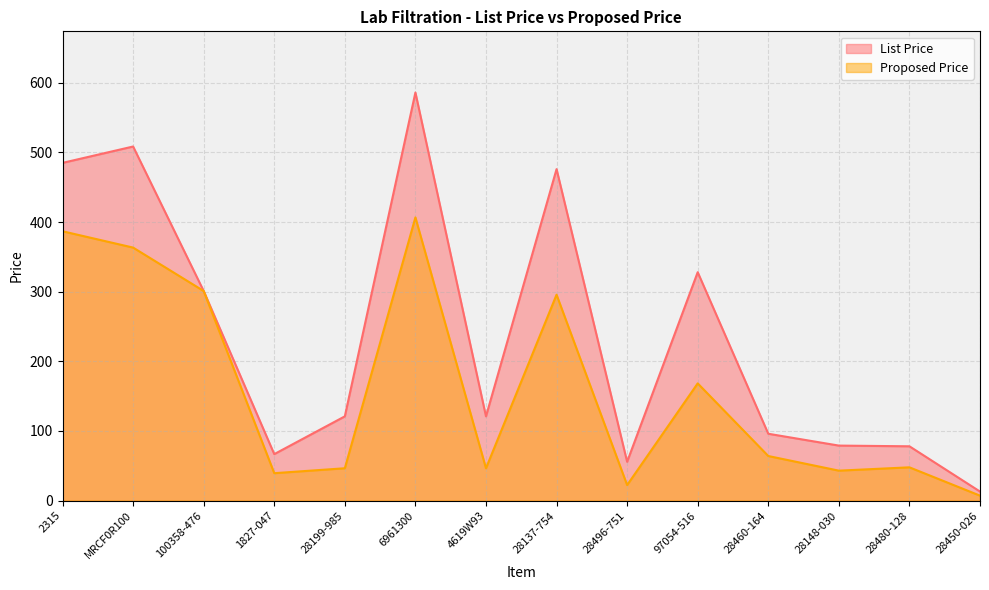

How many data points are above 121?

6